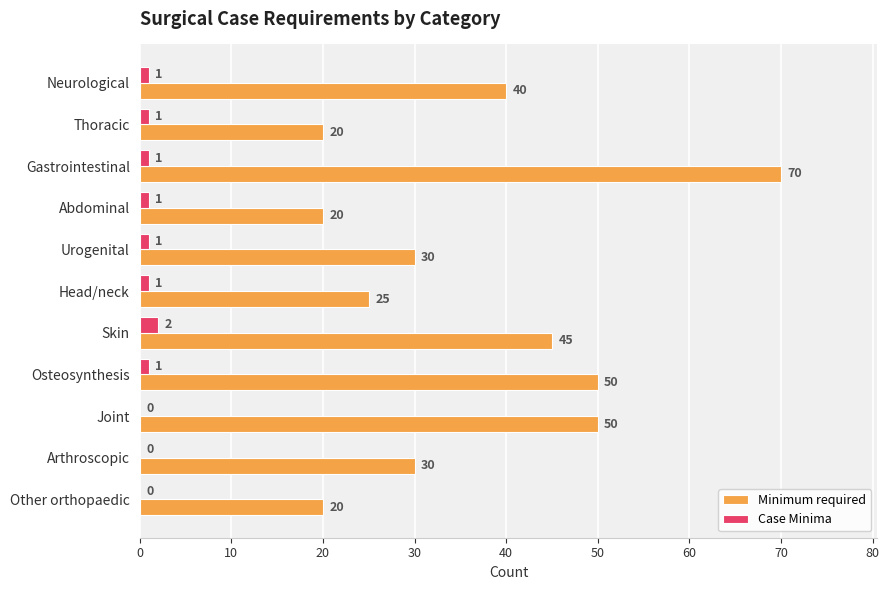

Which series has the largest total across all categories?

Minimum required